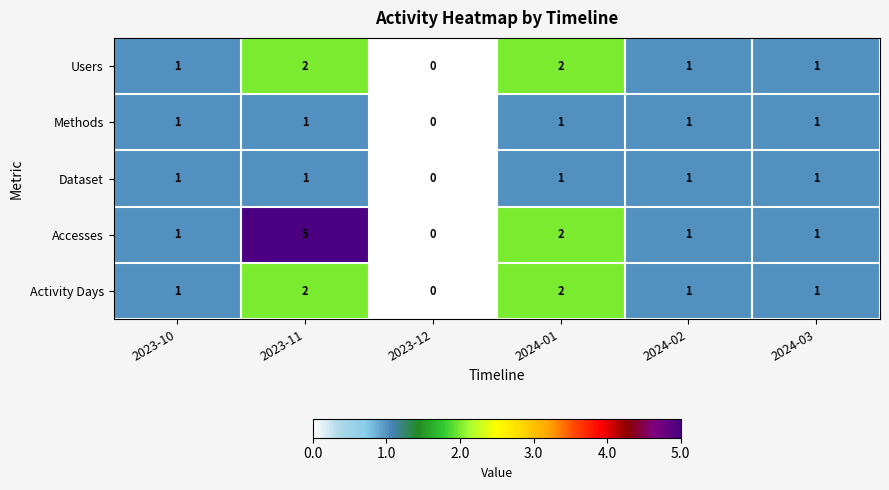

Count the number of data series in this chart.

5